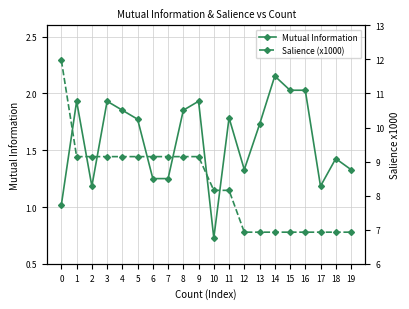

What is the value of the Mutual Information point at the 18th from the left?

1.2